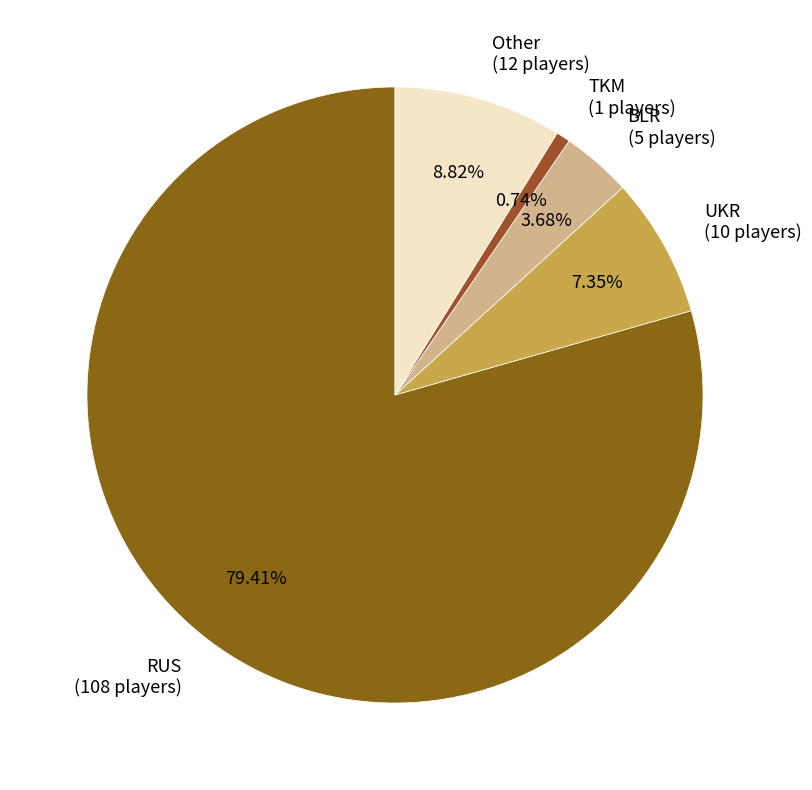

Do TKM (1 players) and UKR (10 players) together represent more than half of the pie?

No